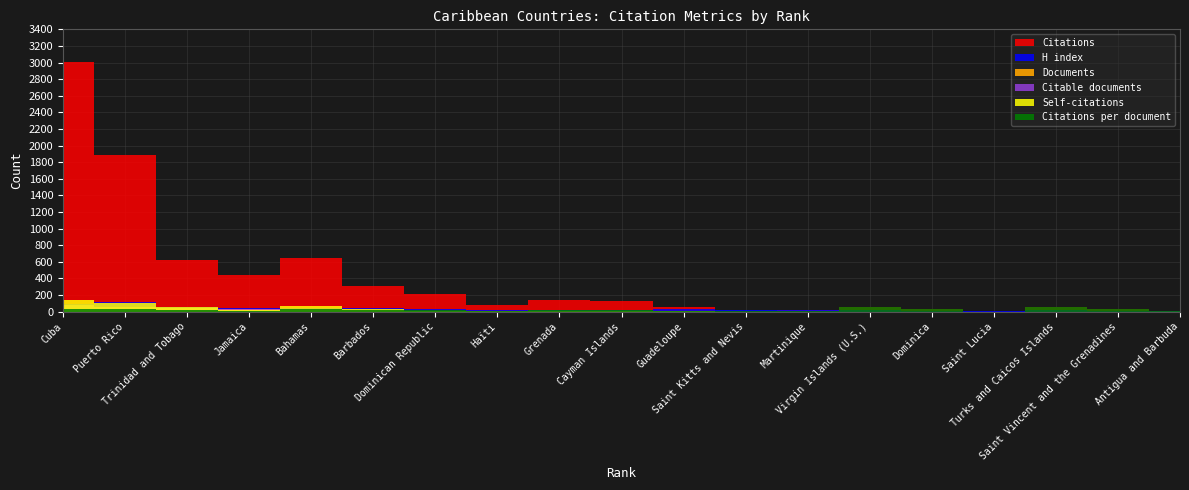

Does the chart display data point markers on the line(s)?

No